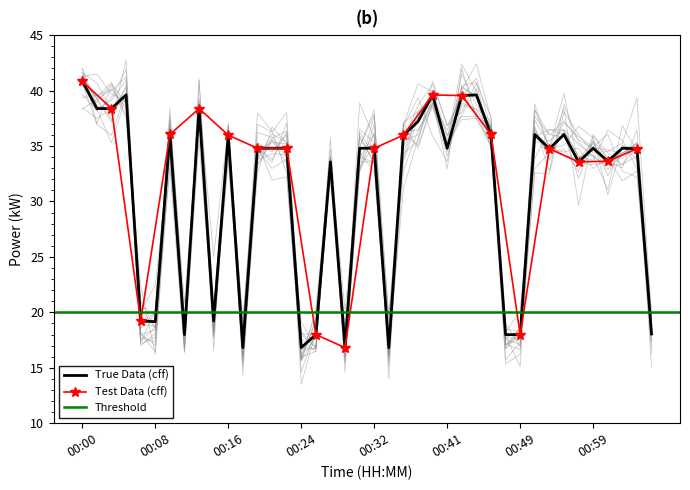

What is the label of the 17th point from the left?

00:25